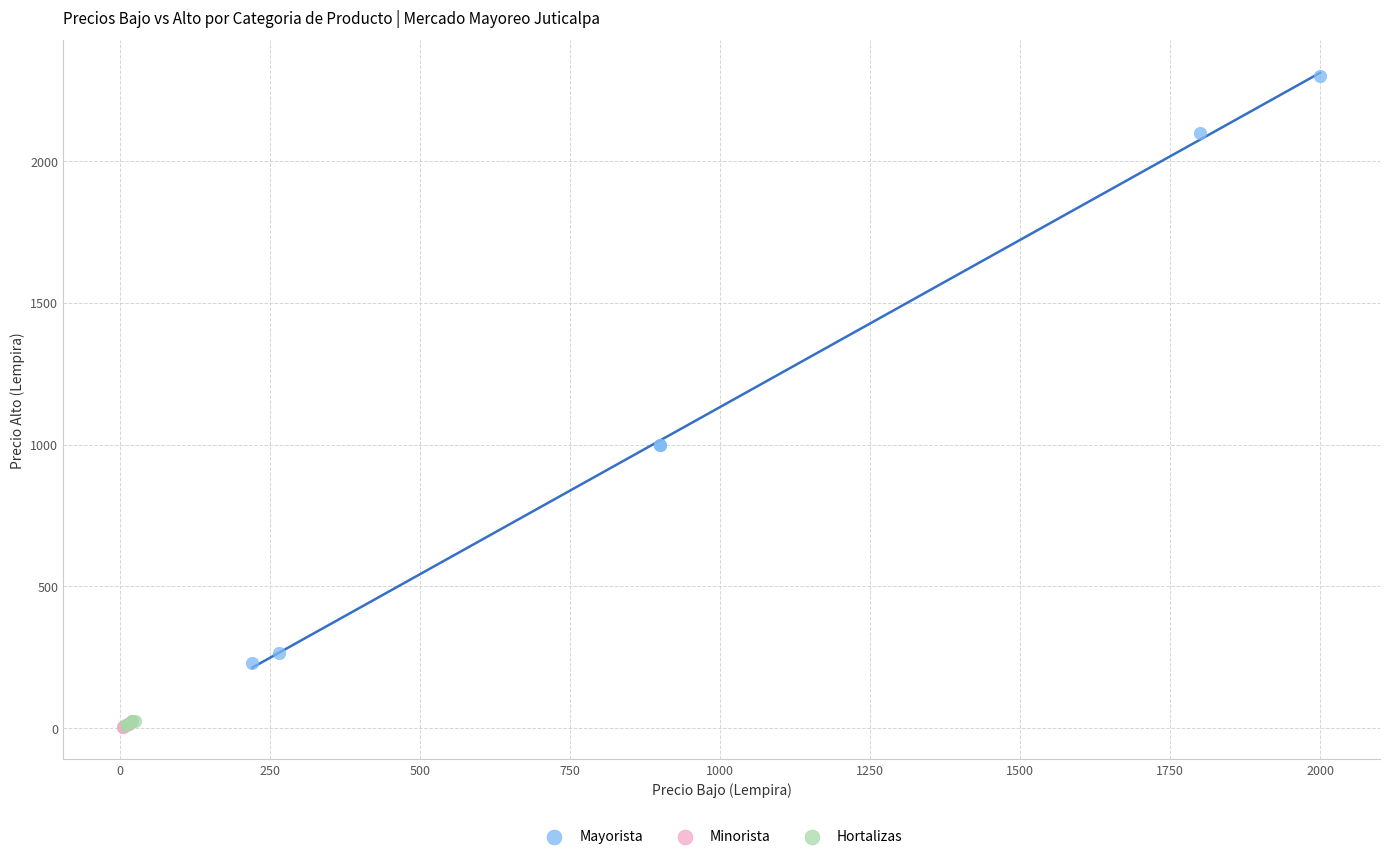

Which series has the widest spread of Y values?

Mayorista